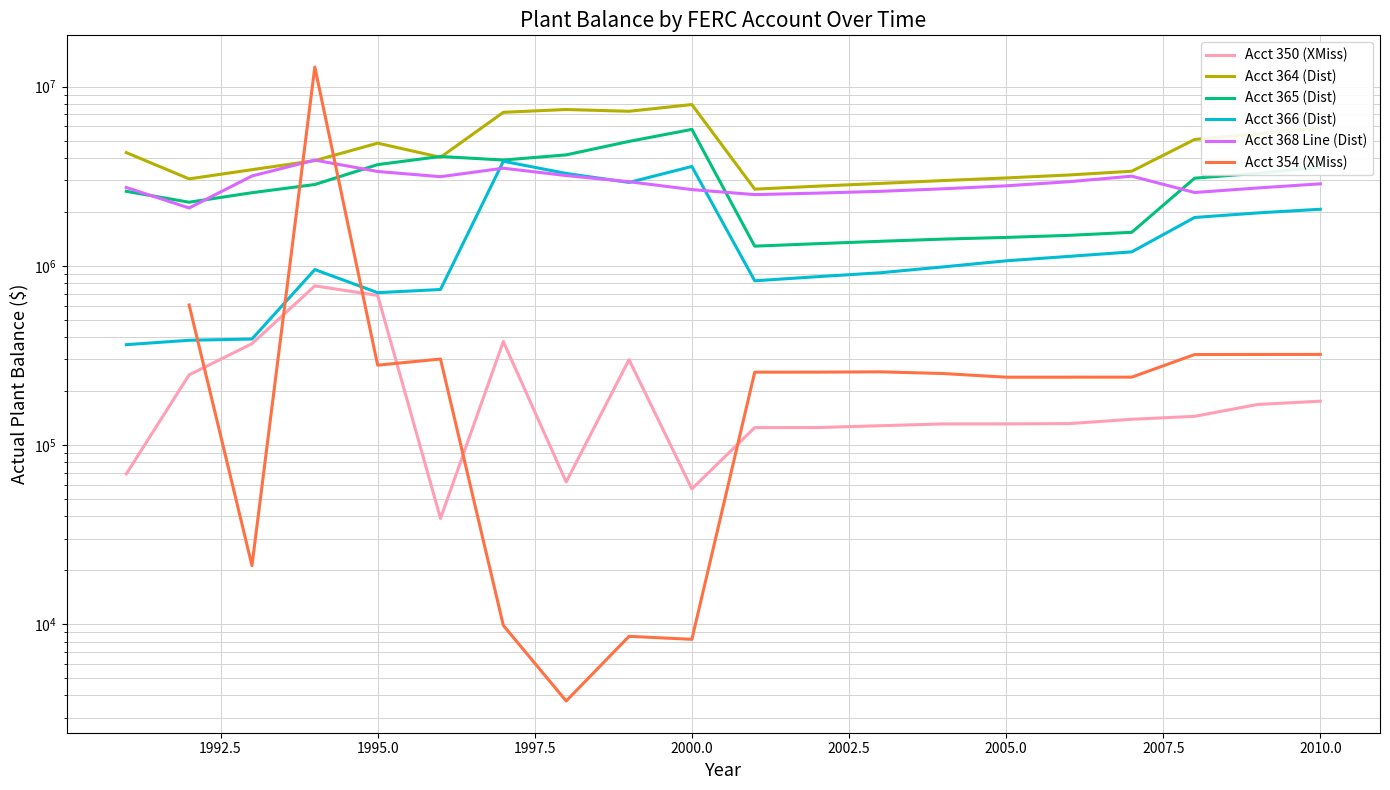

Which series has the widest spread of values?

Acct 354 (XMiss)